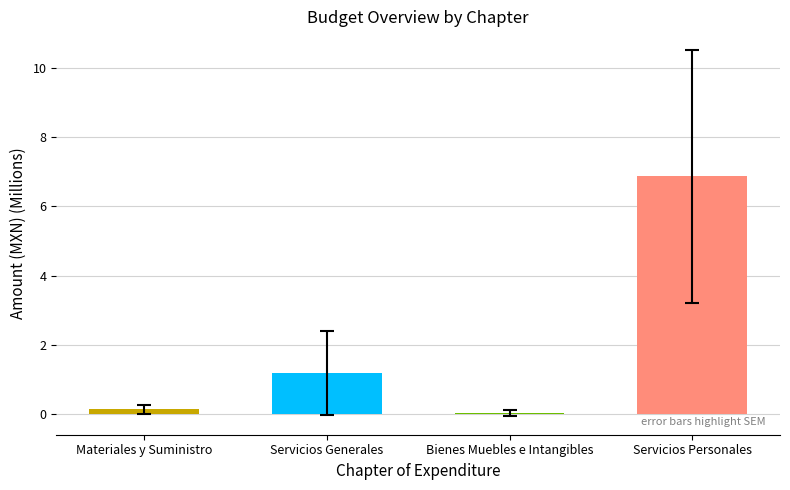

What is the approximate value at Materiales y Suministro?

0.1